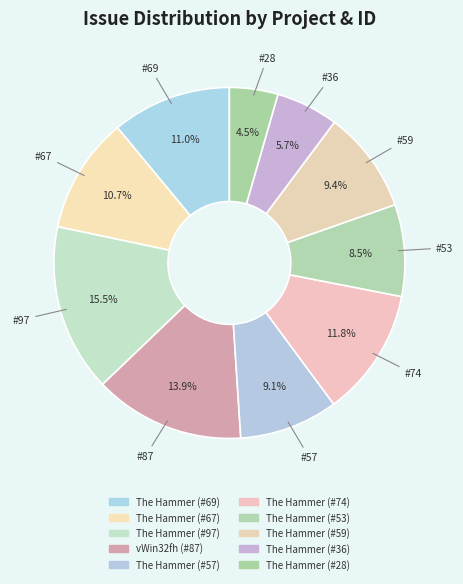

True or false: The Hammer (#59) accounts for 24% of the total.

False